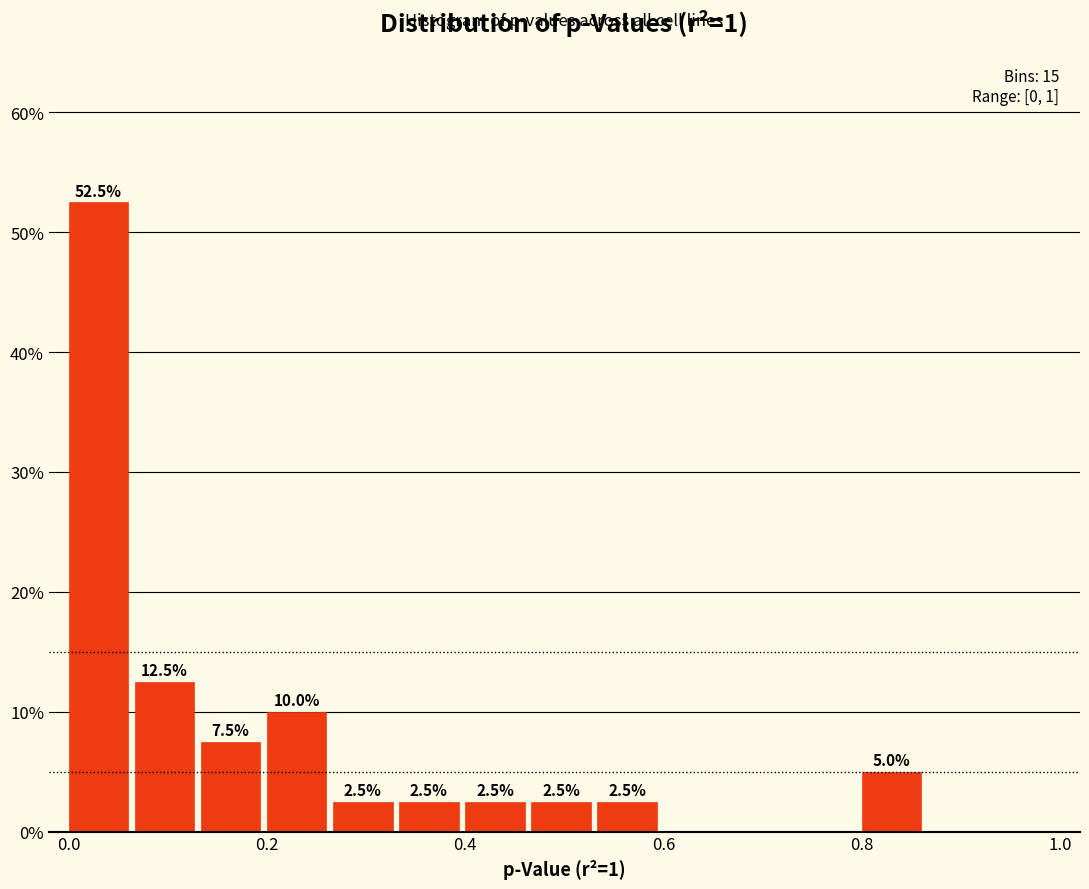

Read against the x-axis, roughly where is the centre of the tallest bar?

0.04